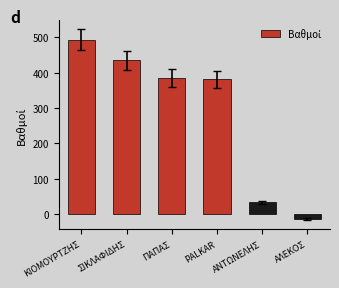

Reading right to left, what are all the values shown in this chart?

ΑΛΕΚΟΣ=-13.0	ΑΝΤΩΝΕΛΗΣ=33.0	PALKAR=381.8	ΠΑΠΑΣ=386.0	ΣΙΚΛΑΦΙΔΗΣ=434.8	ΚΙΟΜΟΥΡΤΖΗΣ=493.6